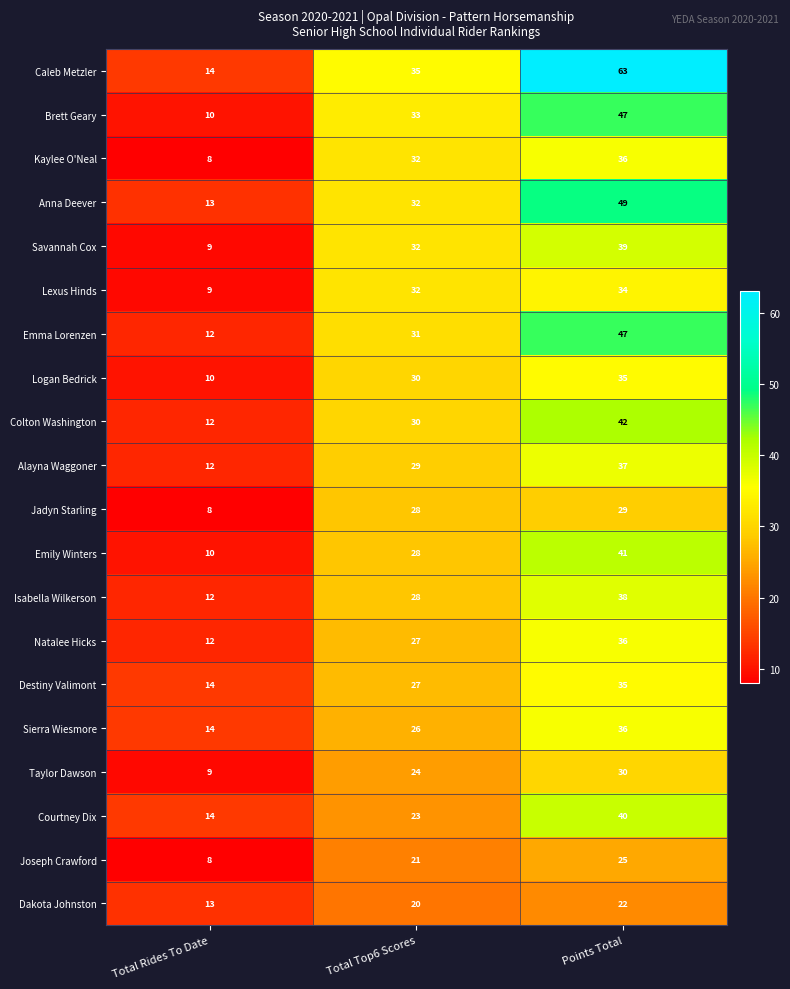

Rank the categories by Sierra Wiesmore value from highest to lowest.

Points Total, Total Top6 Scores, Total Rides To Date